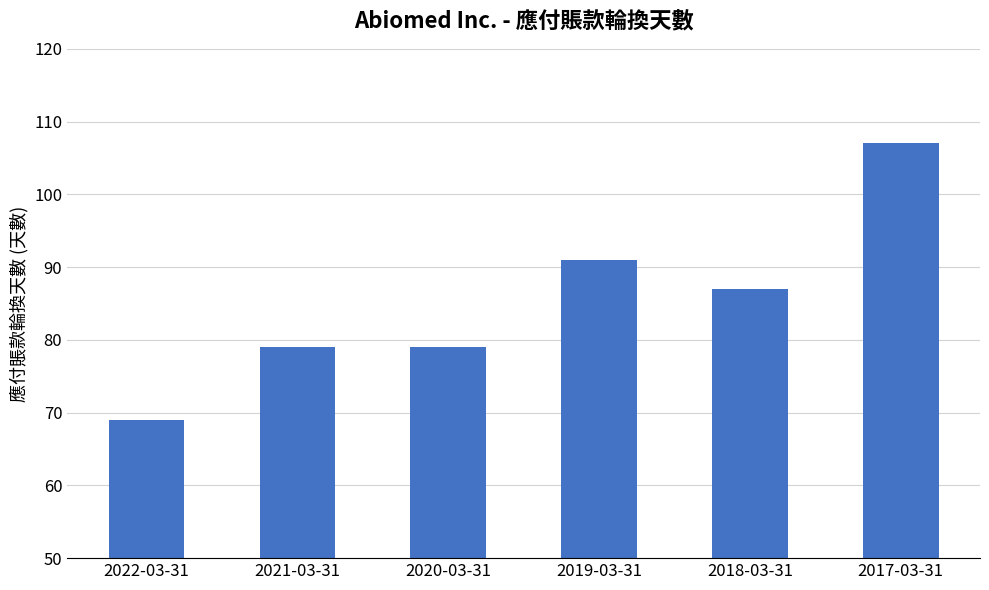

Which has a higher value, 2022-03-31 or 2021-03-31?

2021-03-31